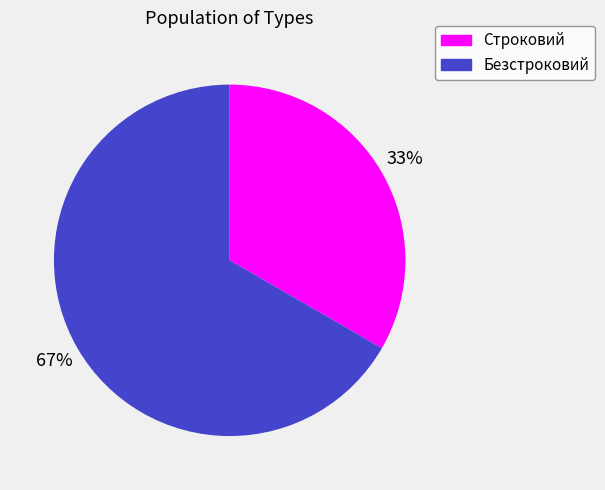

To the nearest percent, what is the average slice percentage?

50%